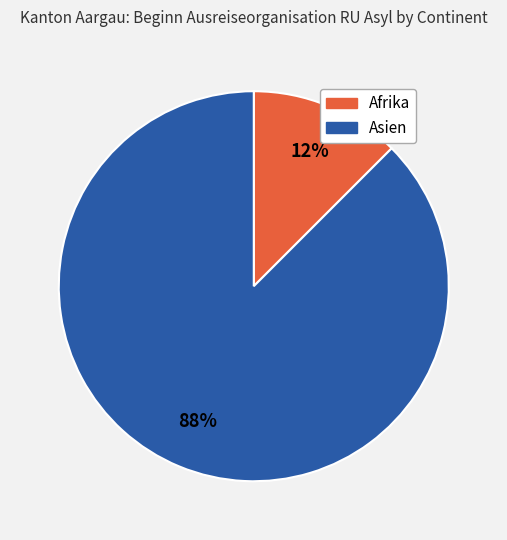

Is it true that Asien is 88% of the pie?

True